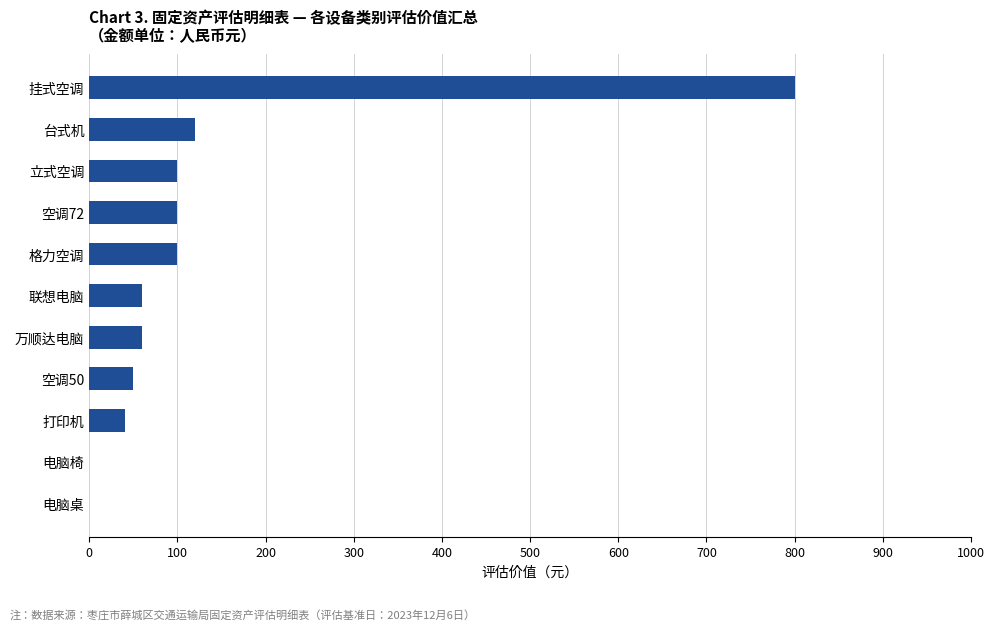

How many series are shown in this chart?

1